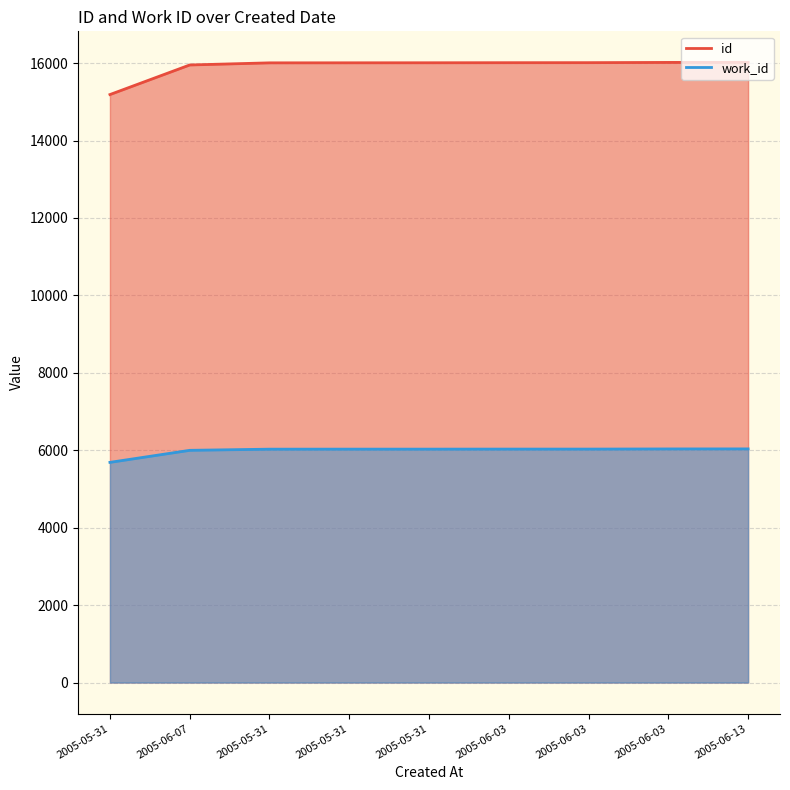

Which series has the largest total across all categories?

id